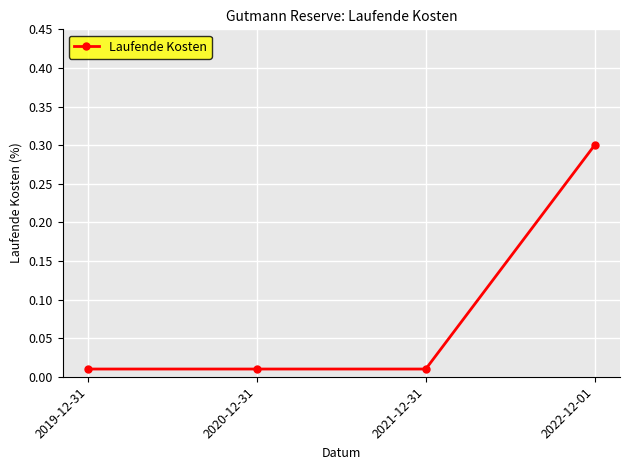

True or false: the data shows 0.4 at 2022-12-01.

False